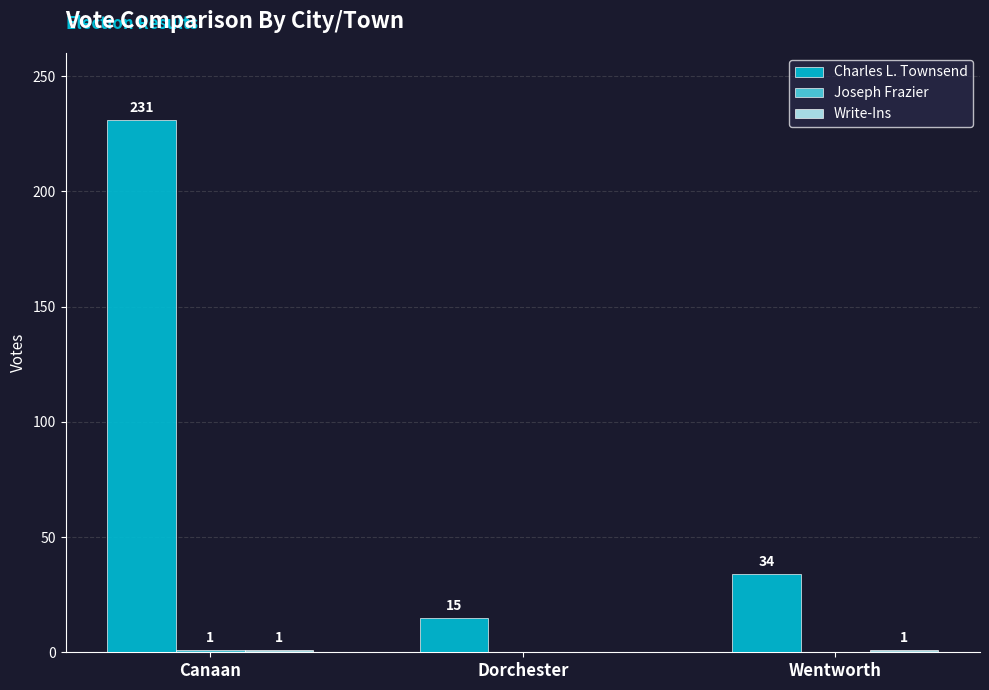

Are the bars horizontal?

No